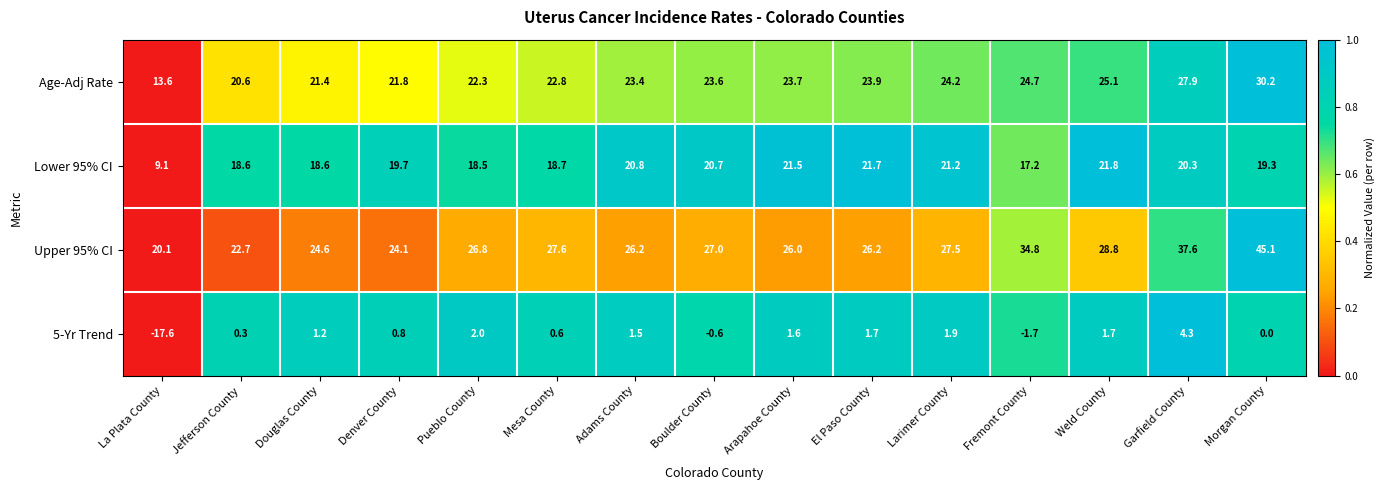

Where does the Age-Adj Rate series first go above 23?

Adams County